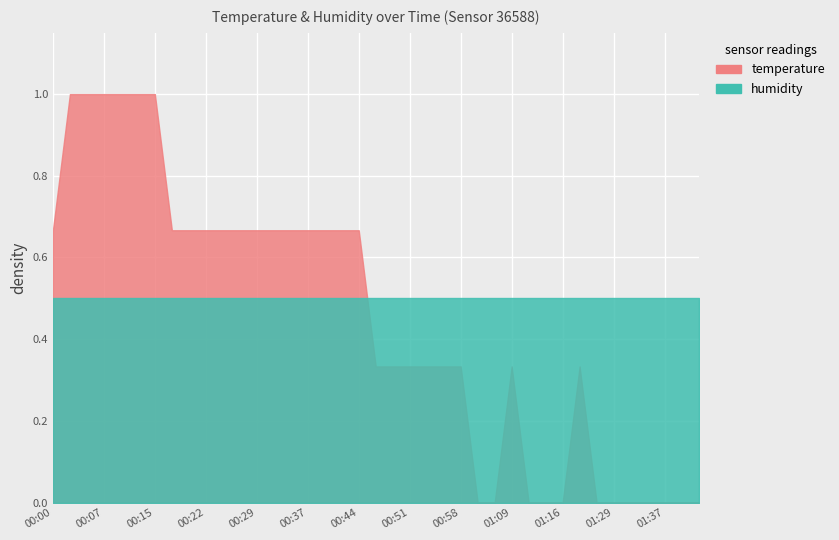

What is the label of the 31st point from the left?

01:16